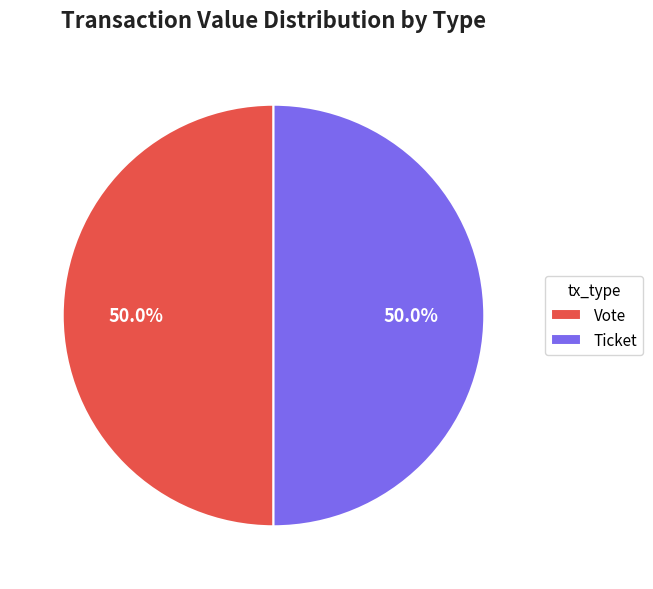

What is the ratio of the value at Ticket to the value at Vote?

1.0